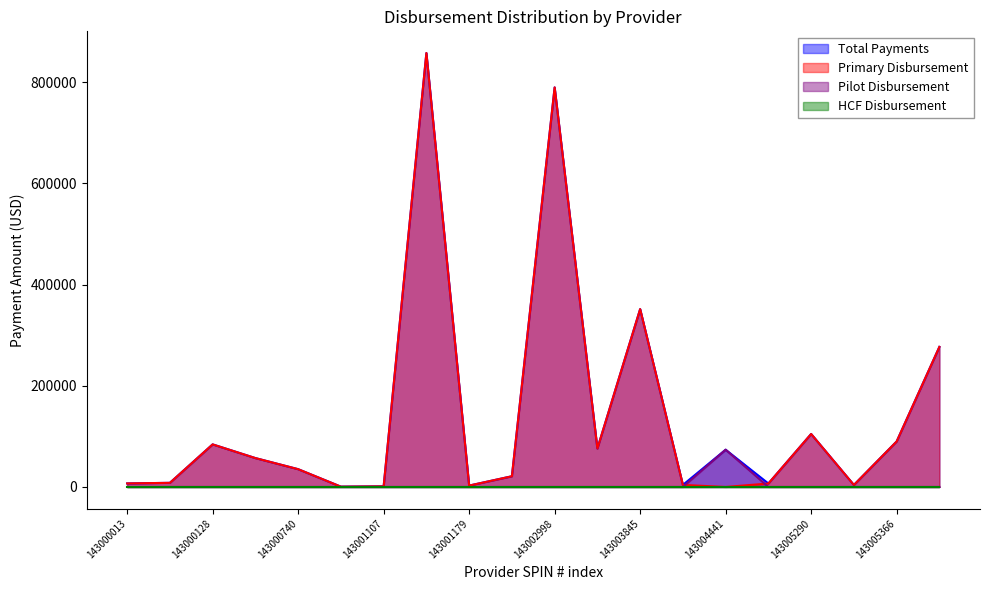

Does the chart display data point markers on the line(s)?

No